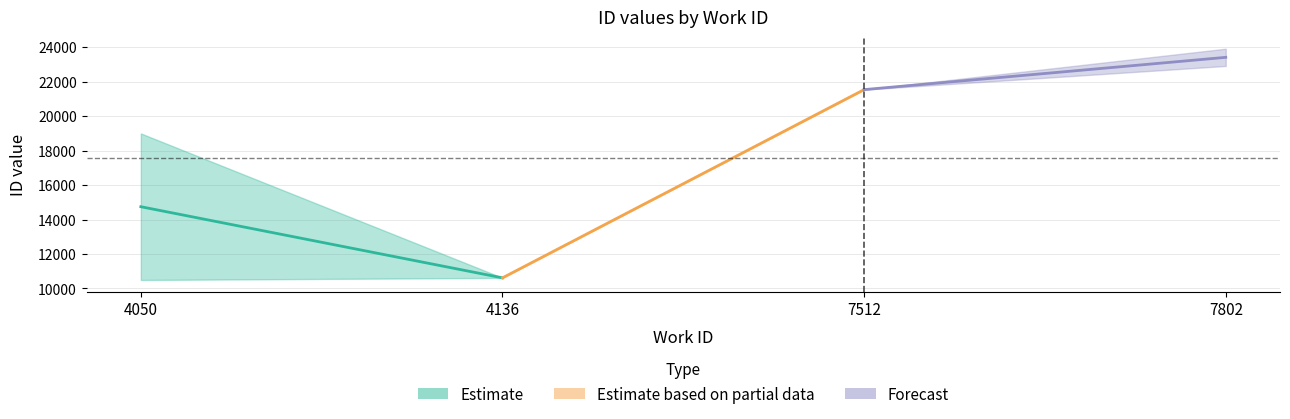

True or false: id_values and work_ids cross at least once.

False